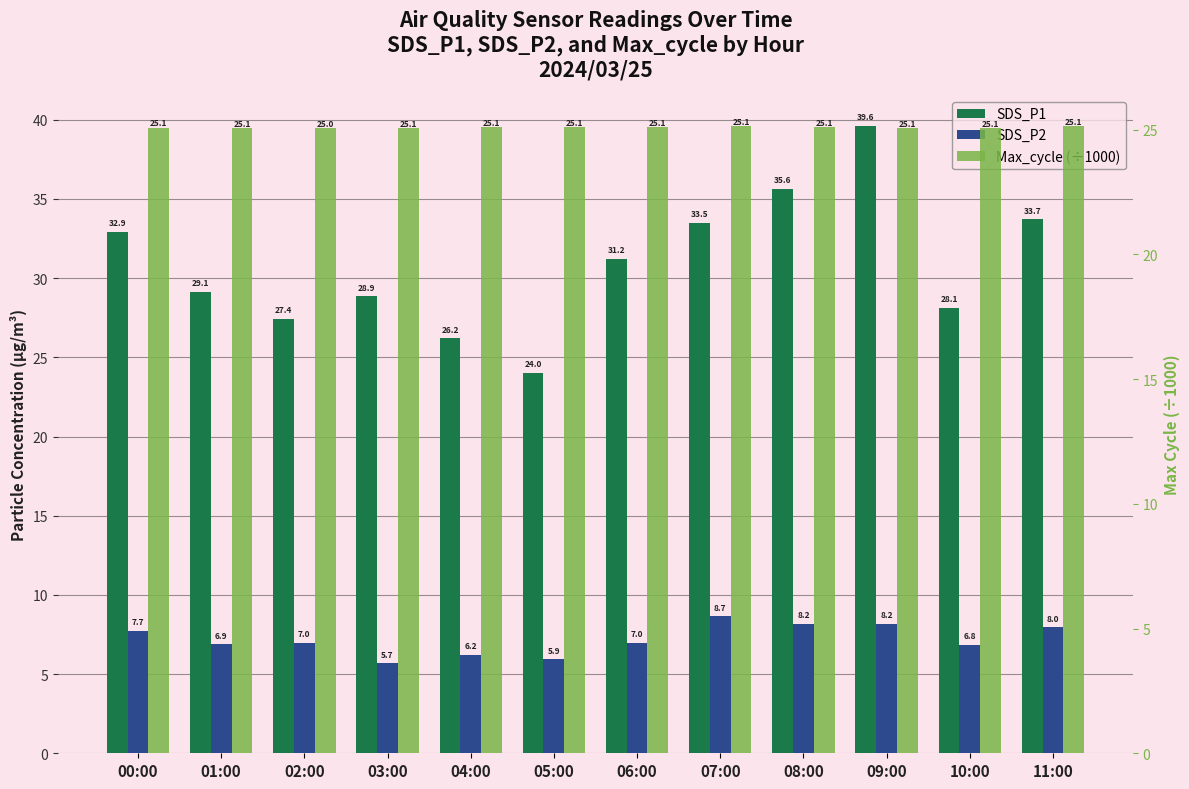

Reading right to left, transcribe all the data shown in this chart.

SDS_P1: 33.7	28.1	39.6	35.6	33.5	31.2	24.0	26.2	28.9	27.4	29.1	32.9
SDS_P2: 8.0	6.8	8.2	8.2	8.7	7.0	5.9	6.2	5.7	7.0	6.9	7.7
Max_cycle (÷1000): 25.1	25.1	25.1	25.1	25.1	25.1	25.1	25.1	25.1	25.0	25.1	25.1